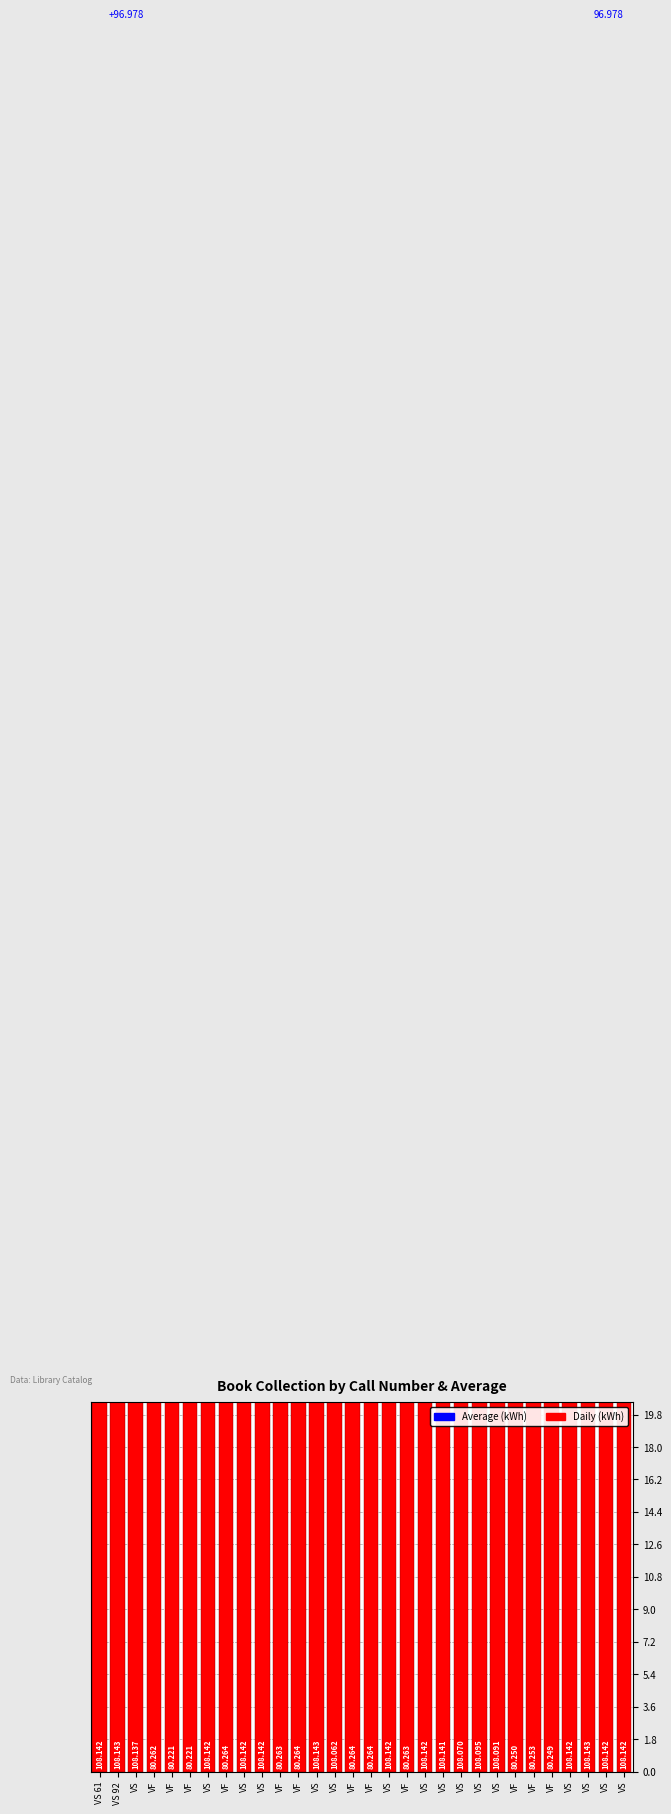

Is it true that the value at VF is 80.3?

True